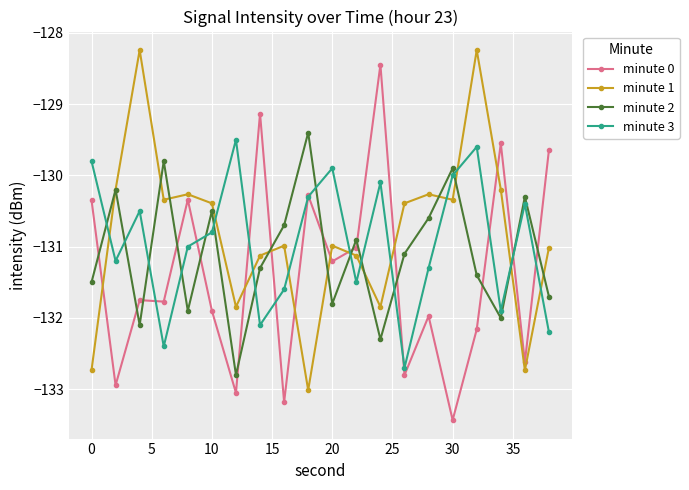

True or false: minute 0 has more than 1 interior local peaks.

True